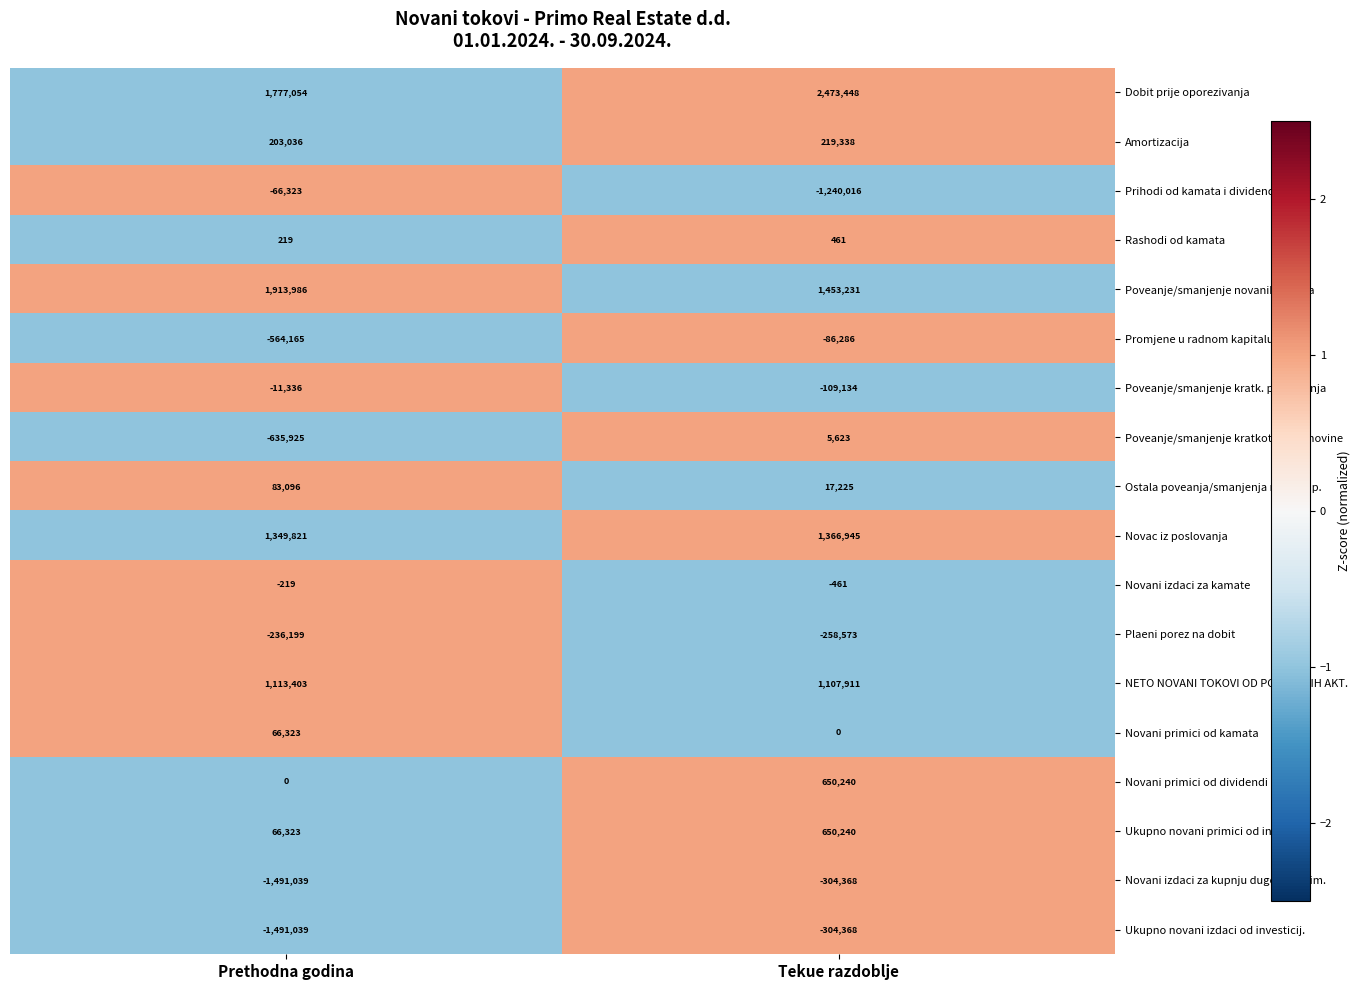

Which series has the largest total across all categories?

Dobit prije oporezivanja